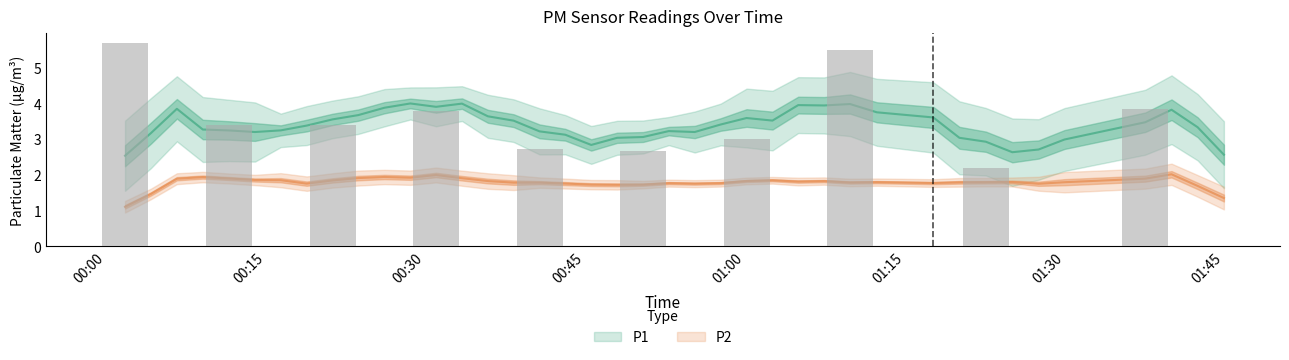

Is the value of P2 at 30 greater than the value of P1 at 4?

No